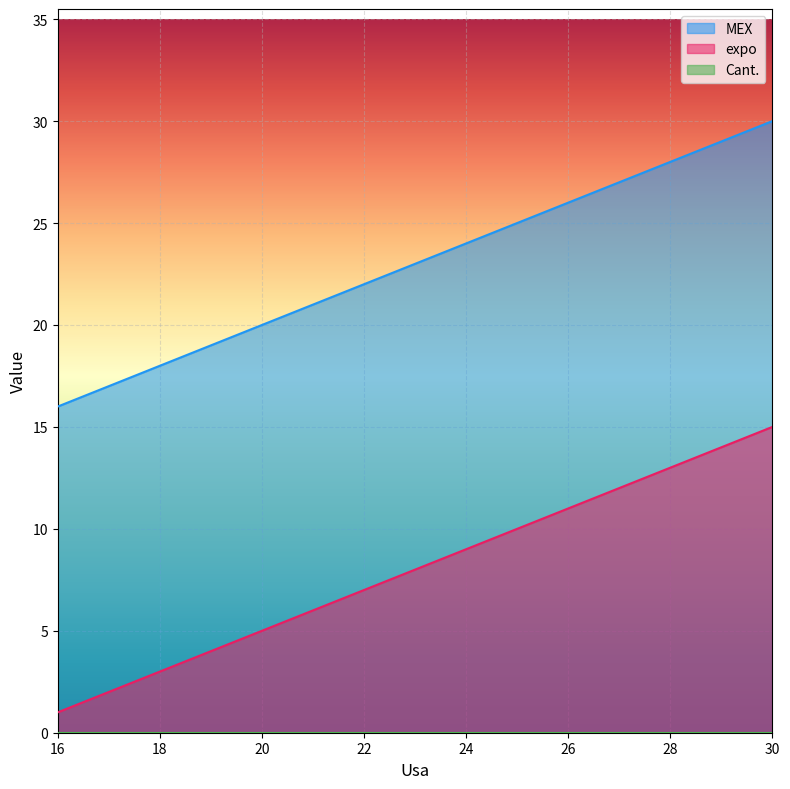

True or false: MEX and expo cross at least once.

False